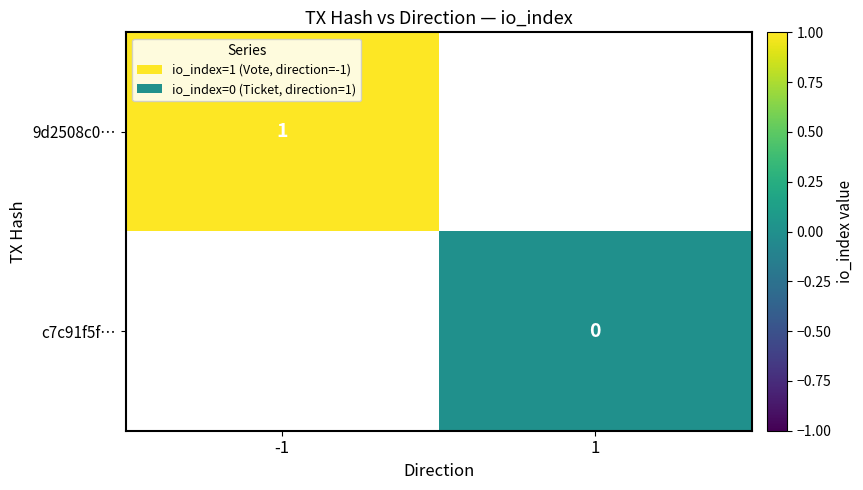

True or false: 9d2508c0… has a value of 0.6 at -1.

False